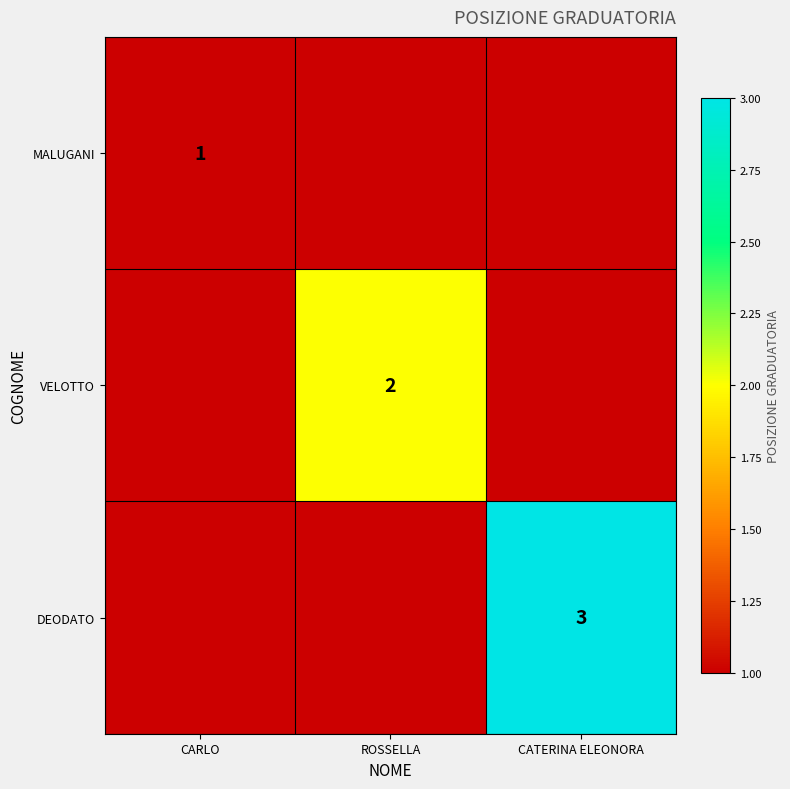

What is the maximum value shown in the chart?

3.0